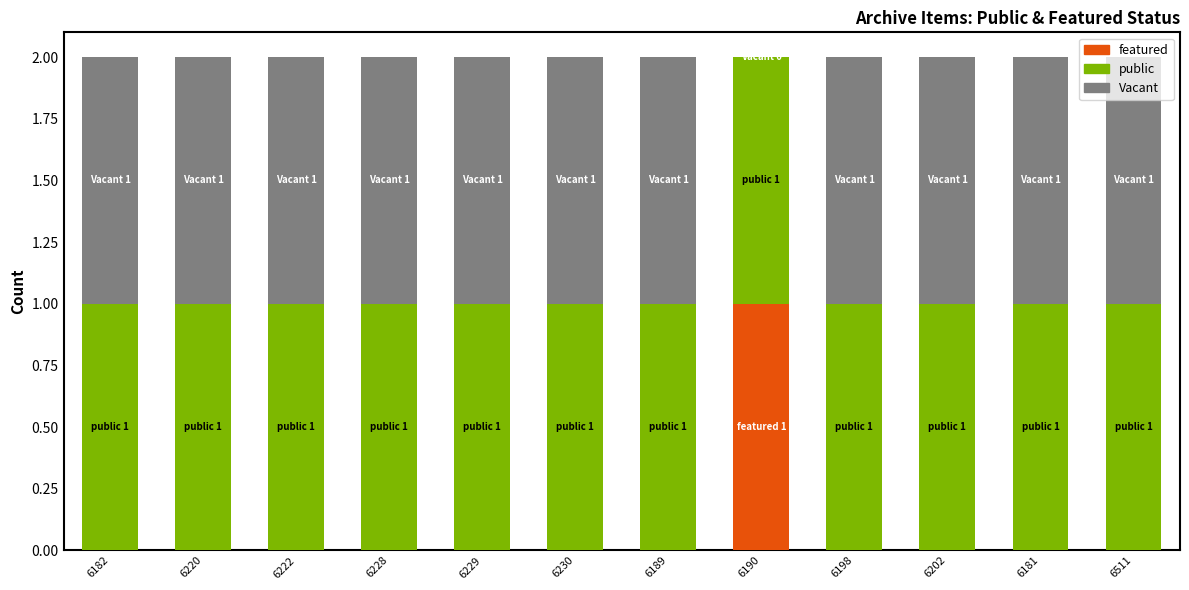

At which label does featured reach its peak?

6190